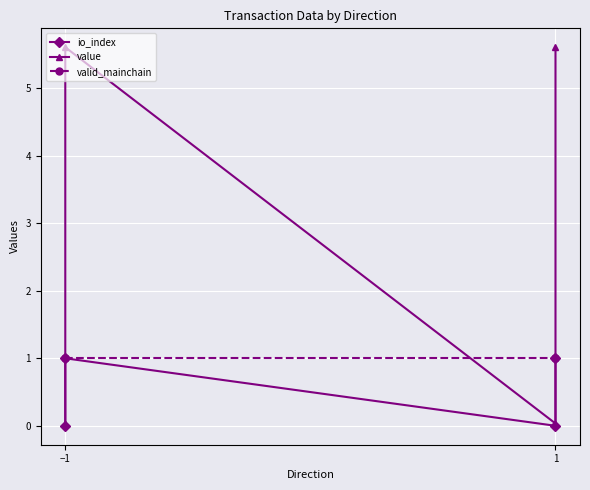

What is the label of the 3rd point from the right?

−1